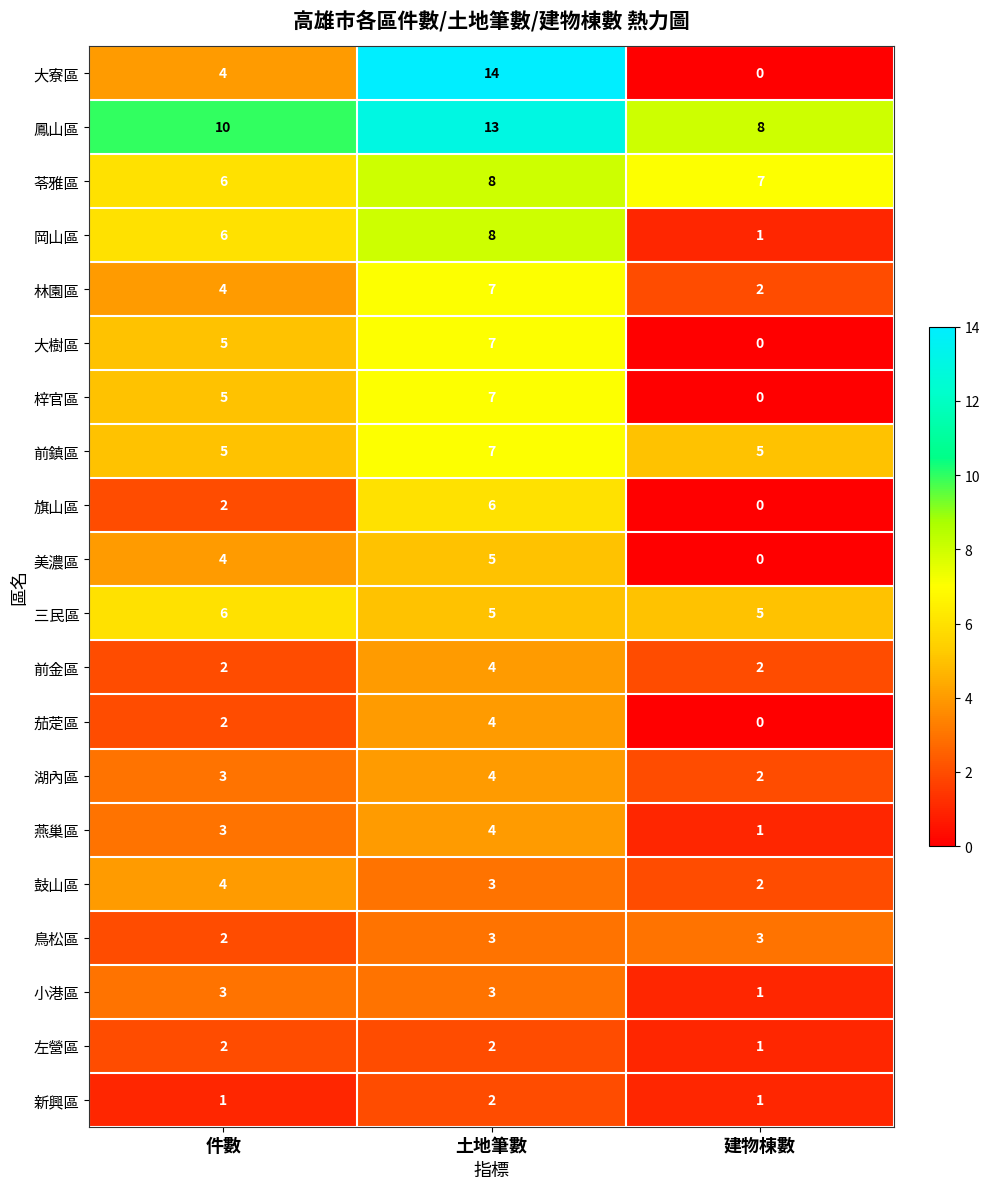

How many 林園區 values are between 2 and 7?

3